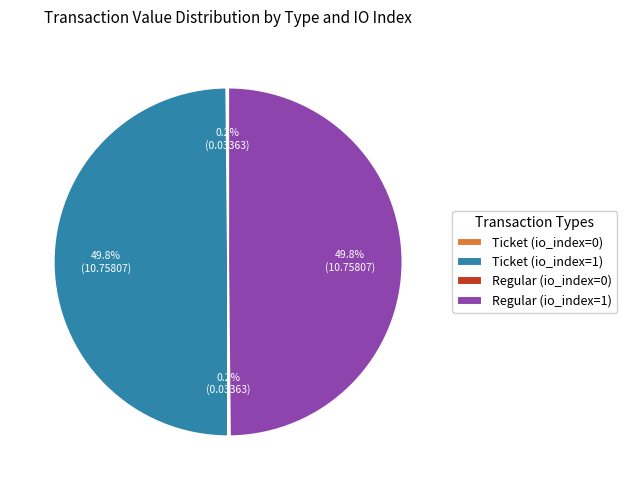

How much of the chart is everything except Regular (io_index=1)?

50.2%